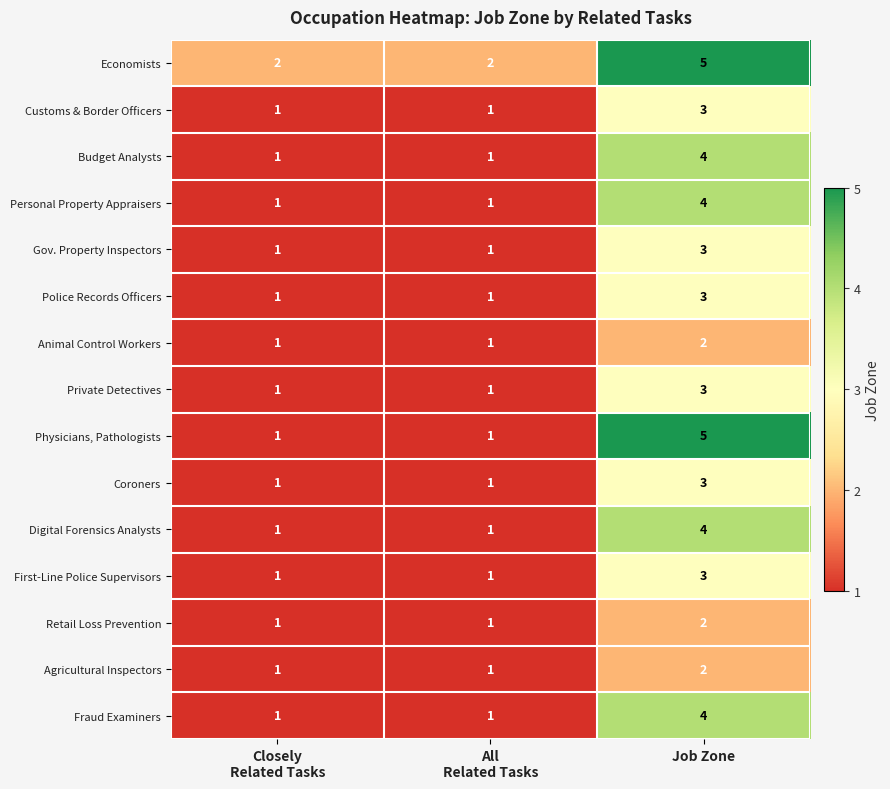

What is the spread (max minus min) of values at Job Zone?

3